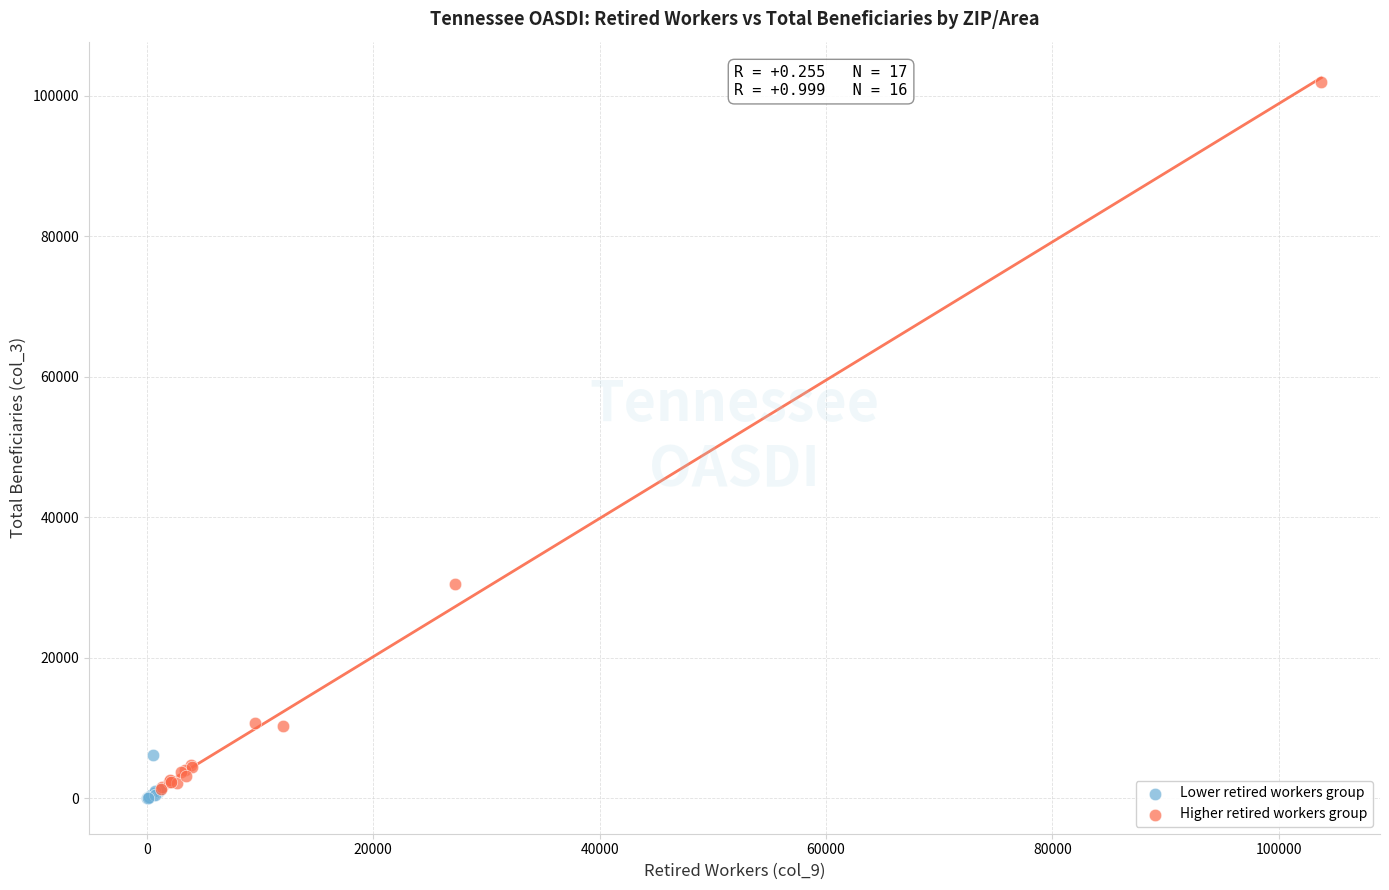

Which series has the largest Y range (max minus min)?

Higher retired workers group